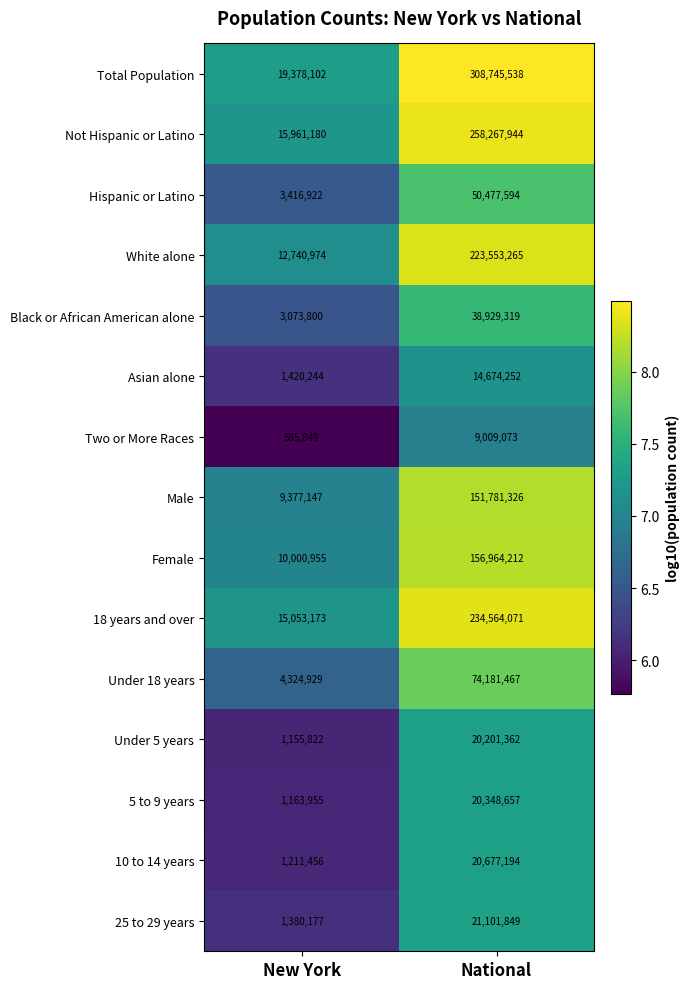

Between New York and National, which series saw the biggest shift?

Total Population